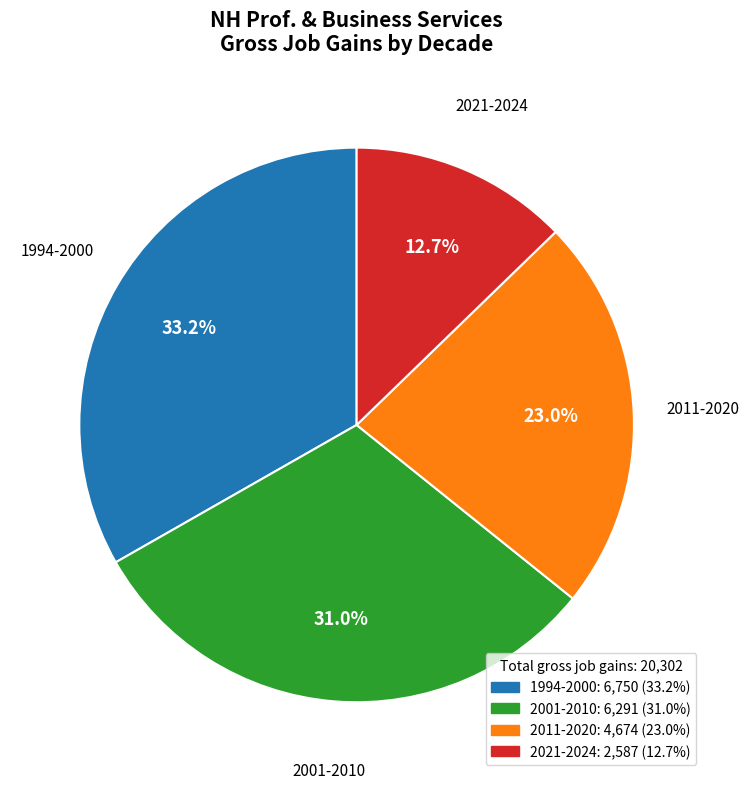

How many segments does this pie chart have?

4